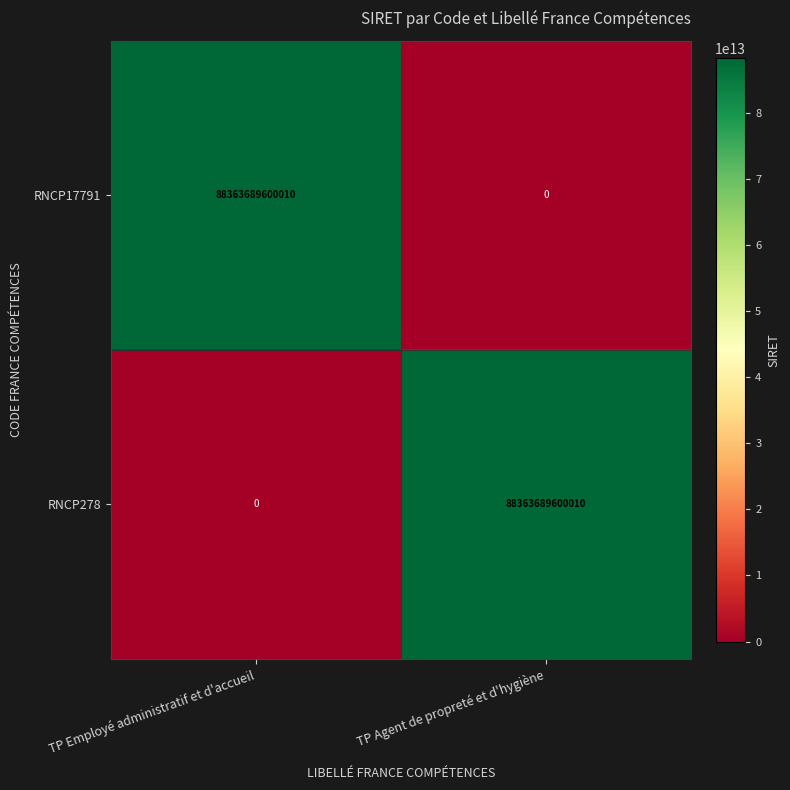

What is the spread (max minus min) of values at TP Employé administratif et d'accueil?

88363689600010